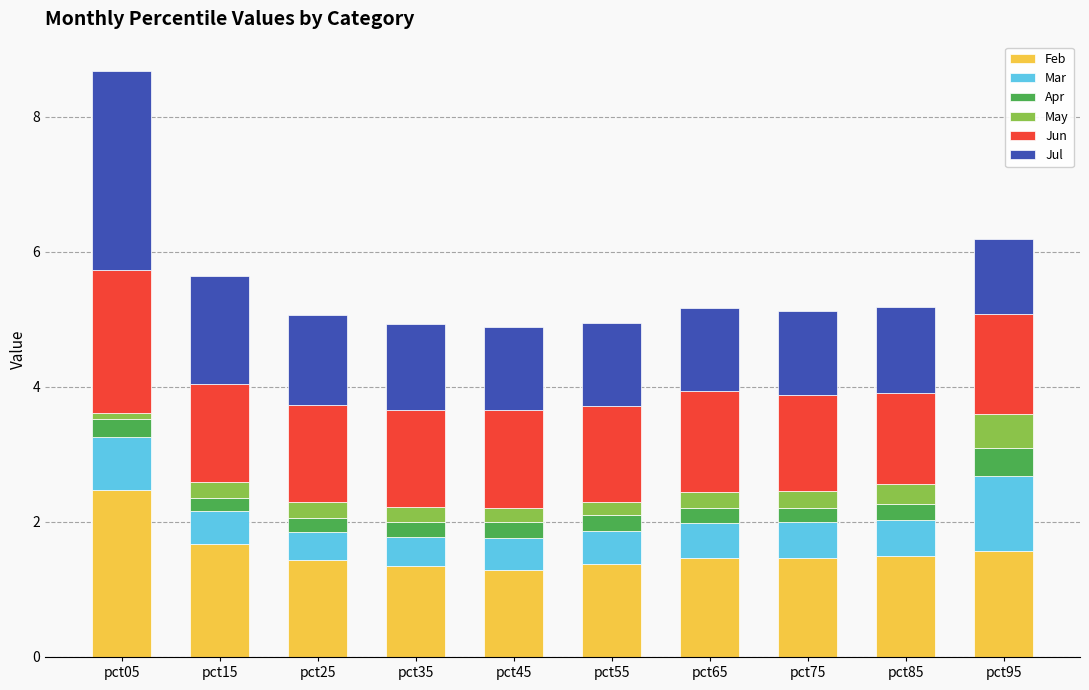

Is it true that Feb equals 2.4 at pct95?

False